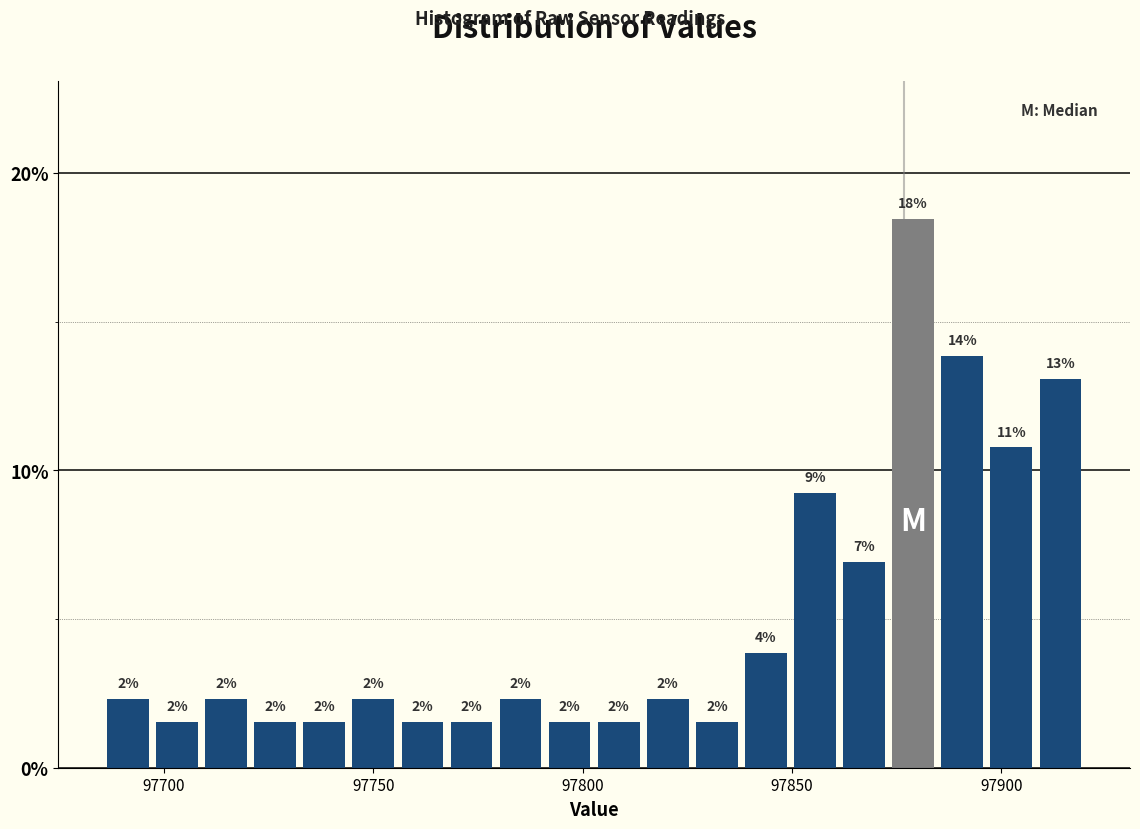

Around what value on the x-axis is the tallest bar? Give the approximate position of its centre, as read against the axis.

97880